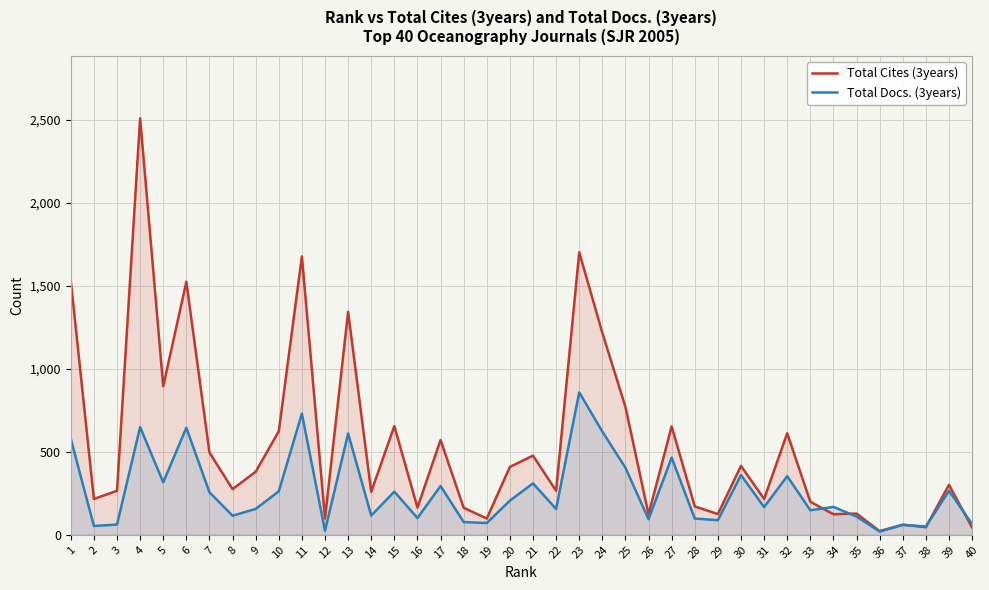

The value of Total Cites (3years) at 18 is 46. True or false?

False